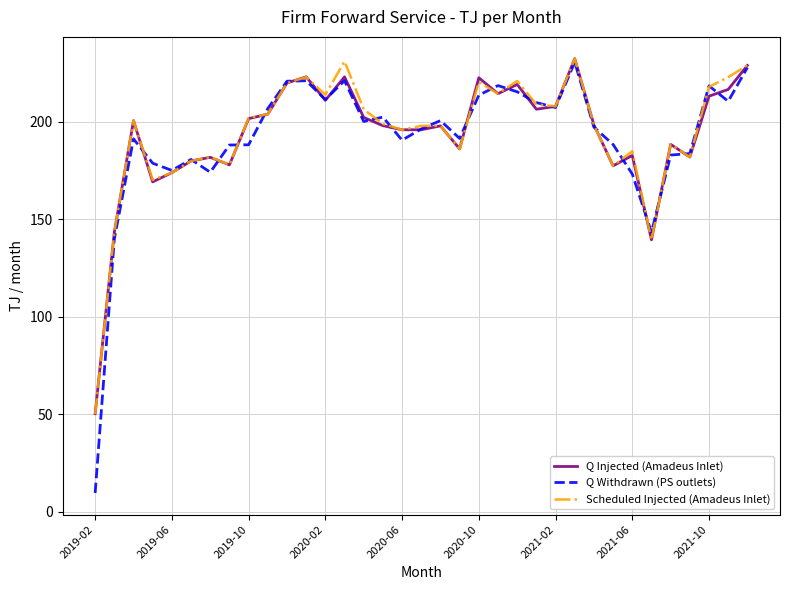

What is the minimum value shown in the chart?

9.7